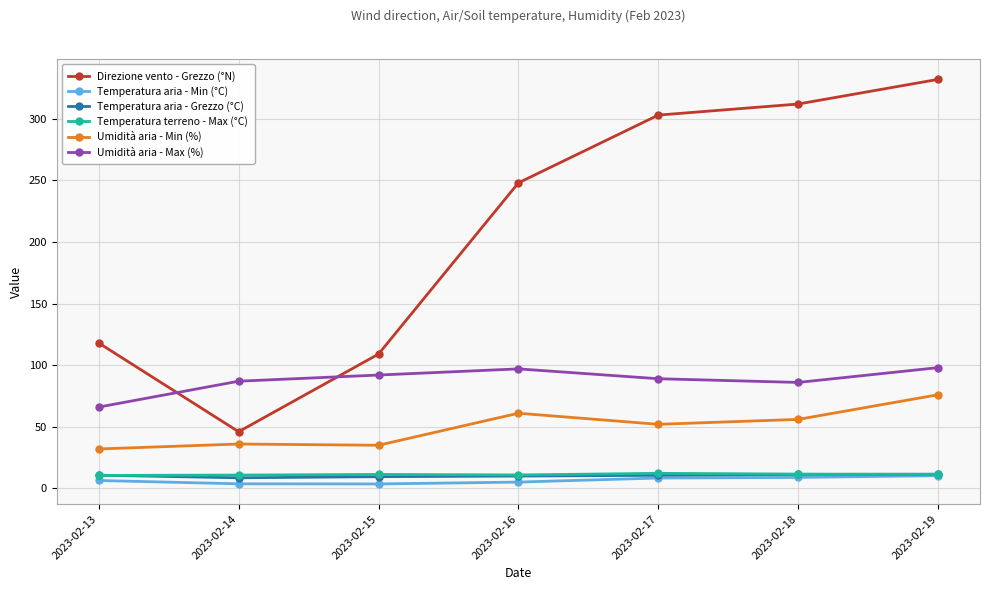

Count the number of categories in the chart.

7